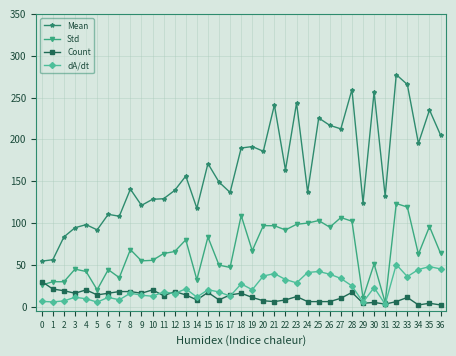

The value of Count at 15 is 17.0. True or false?

True